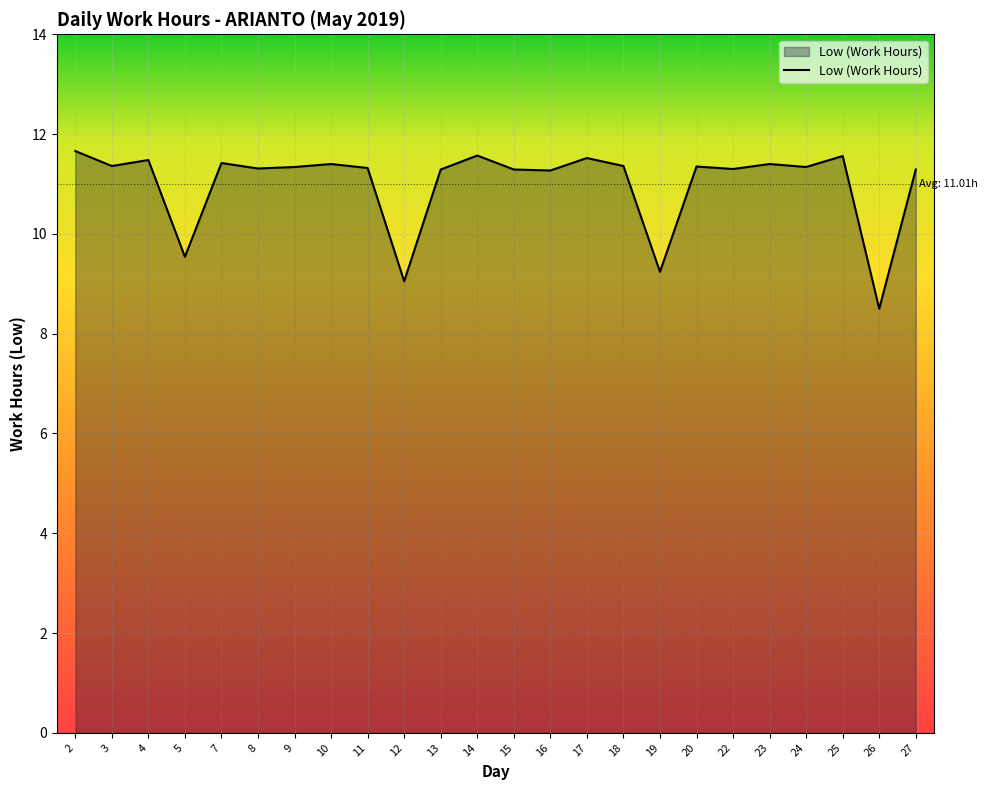

True or false: there are more than 0 points higher than both neighbors.

True